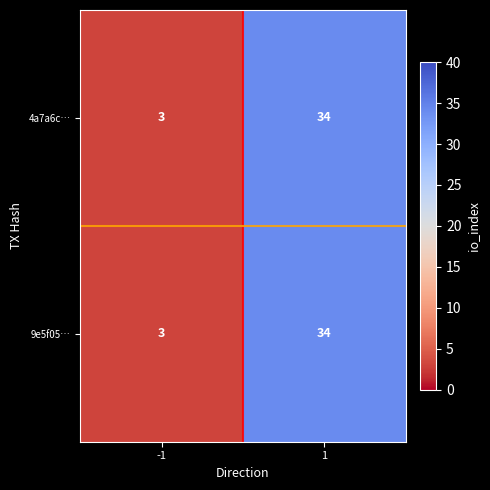

What is the maximum value shown in the chart?

34